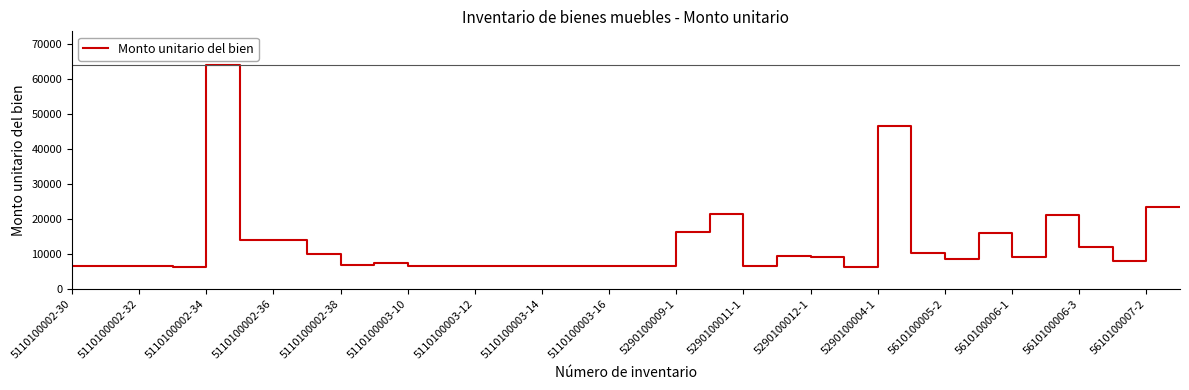

What is the maximum value shown in the chart?

63965.0